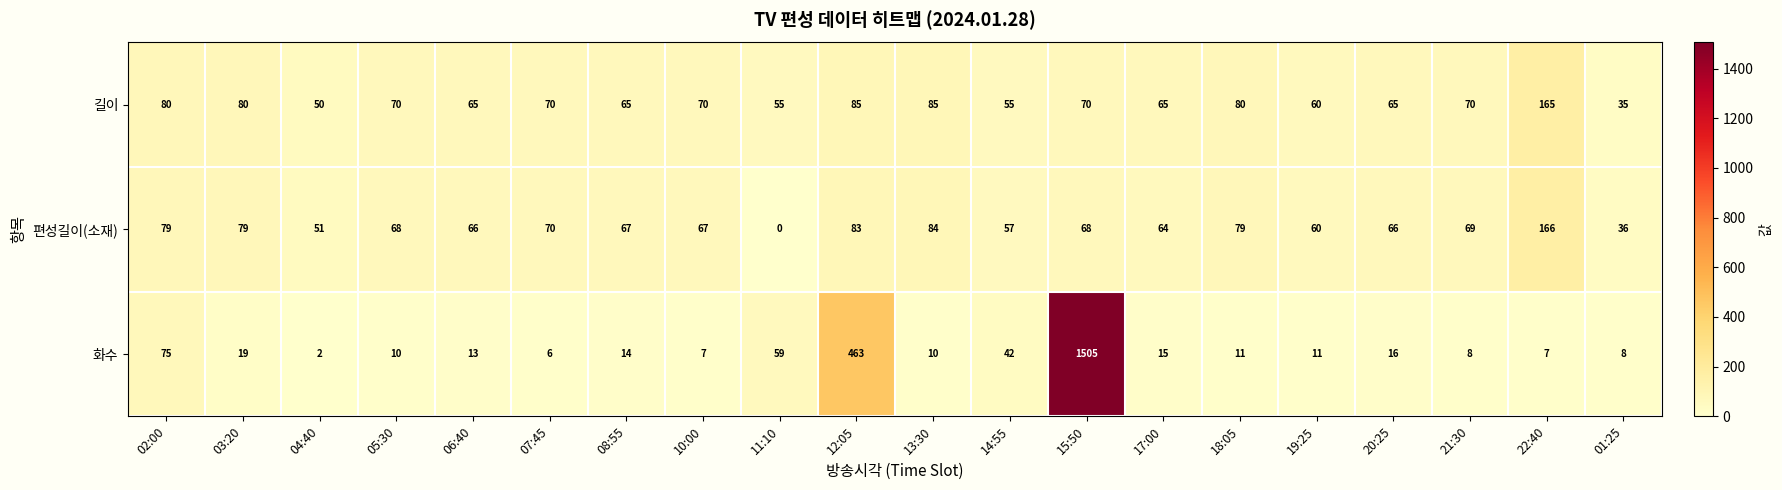

The value of 편성길이(소재) at 05:30 is 68. True or false?

True